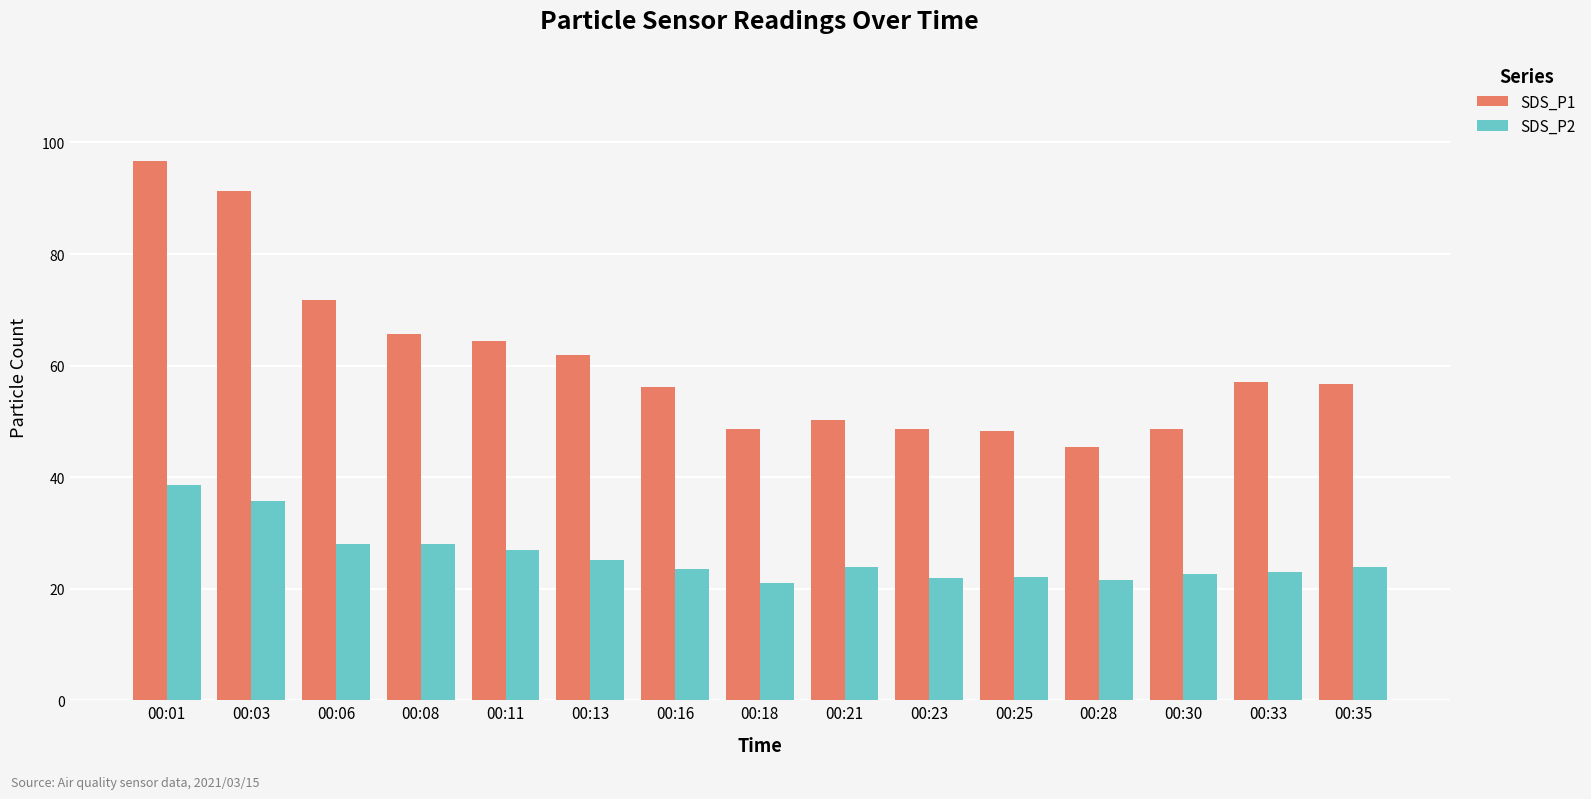

What is the difference between the highest and lowest values at 00:03?

55.6